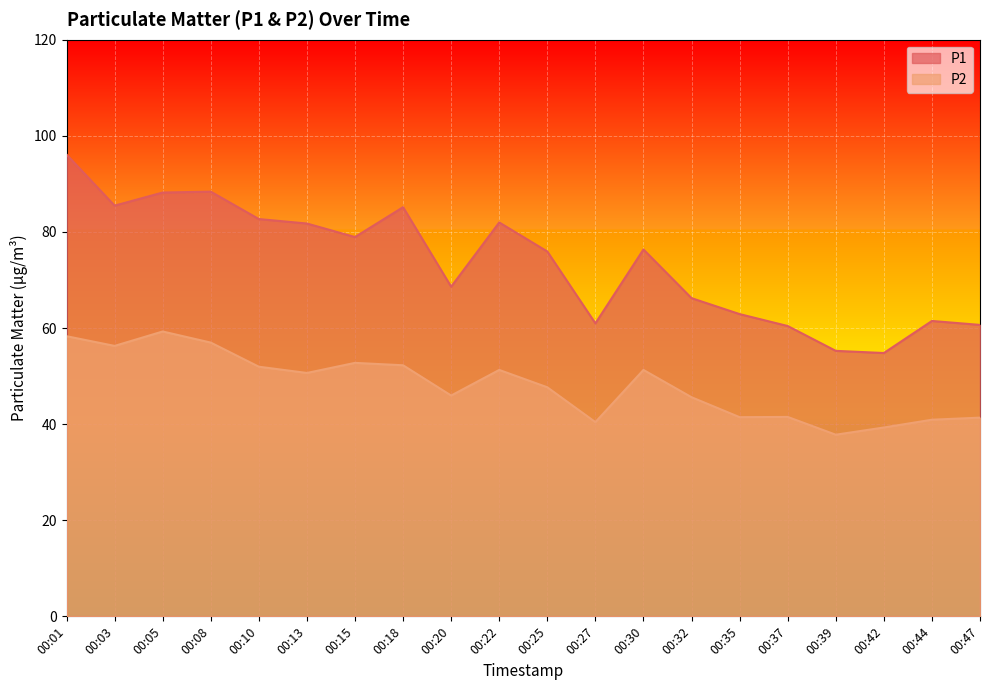

What are all the series names shown in the legend?

P1, P2